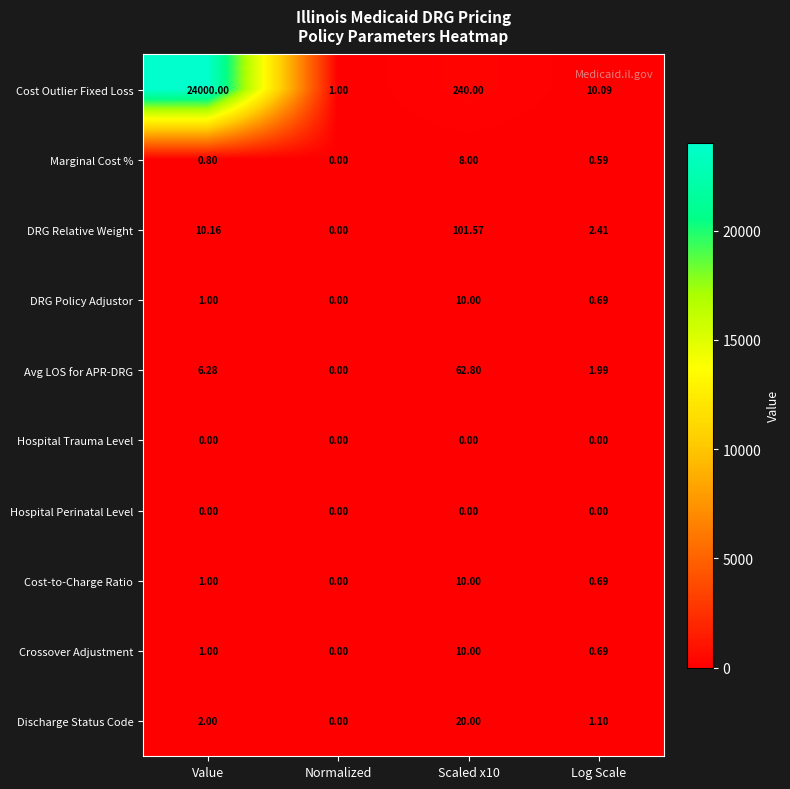

At which label does Cost Outlier Fixed Loss first exceed 240?

Value